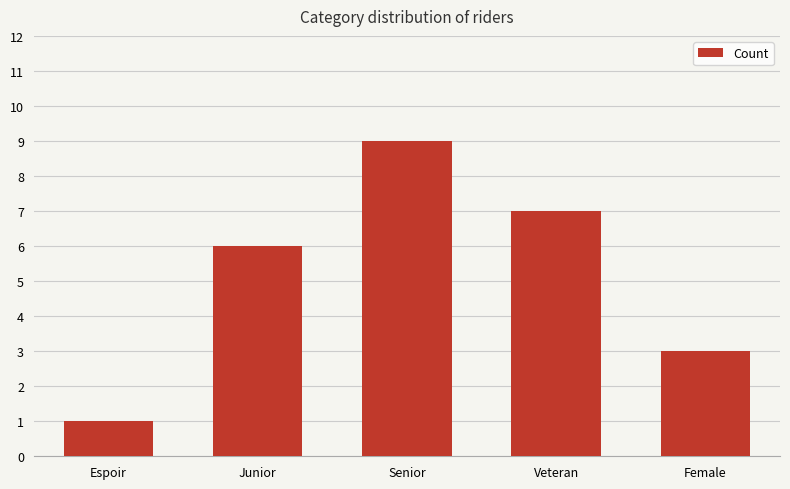

List the labels in order of value, smallest first.

Espoir, Female, Junior, Veteran, Senior